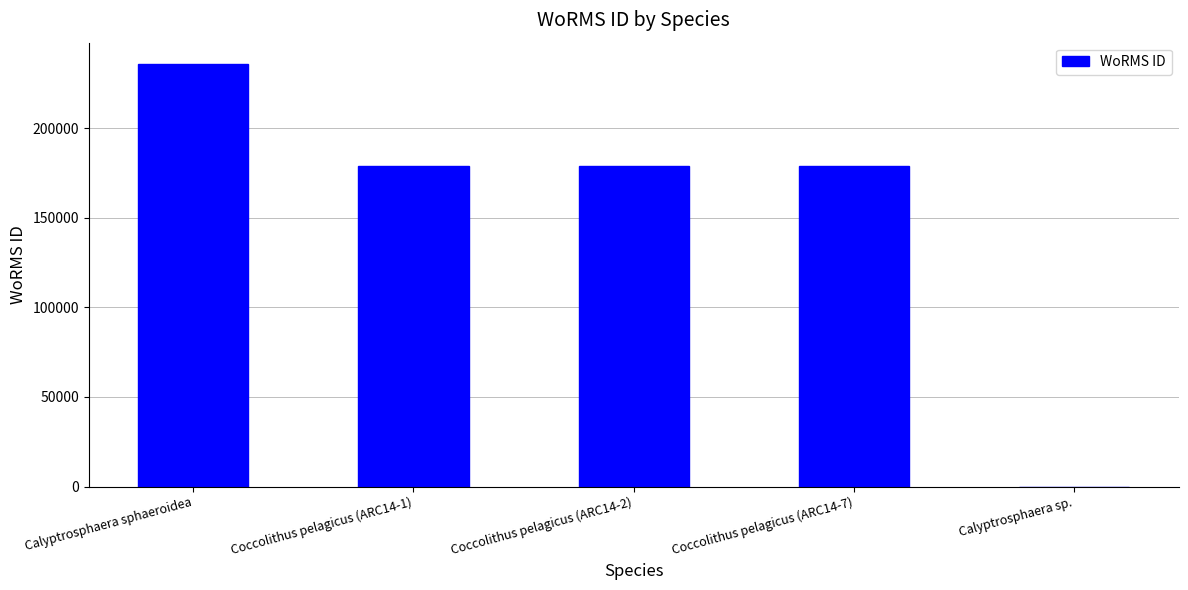

What is the ratio of the value at Coccolithus pelagicus (ARC14-7) to the value at Coccolithus pelagicus (ARC14-2)?

1.0